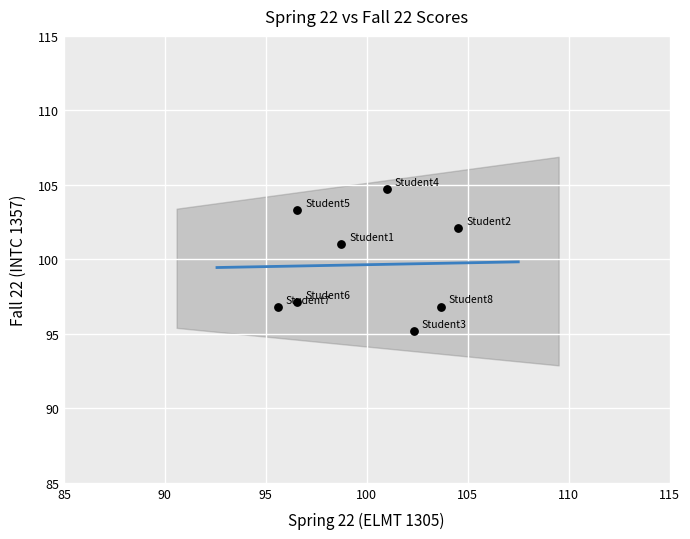

What is the range of X values (max minus min)?

8.9